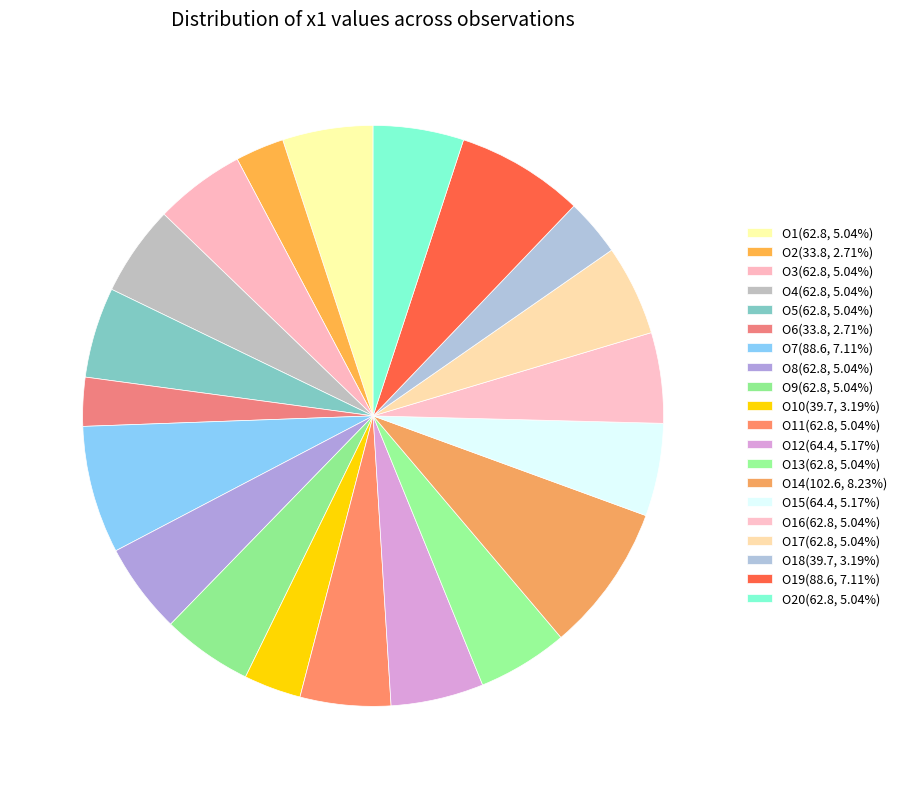

Count the number of slices in the pie.

20